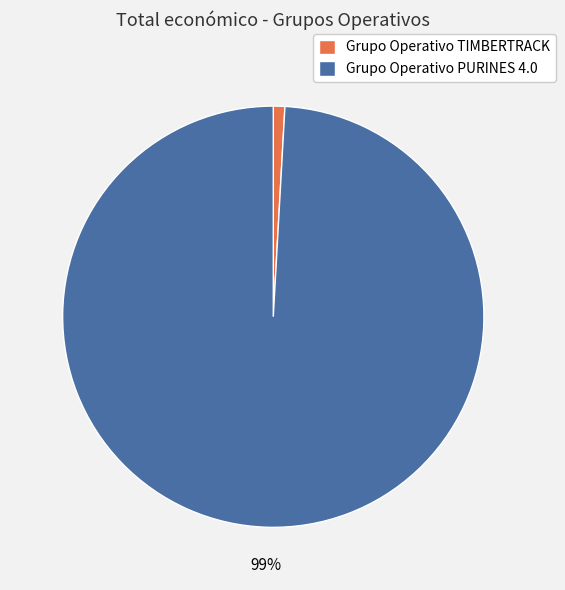

Is there a majority slice in this chart?

Yes